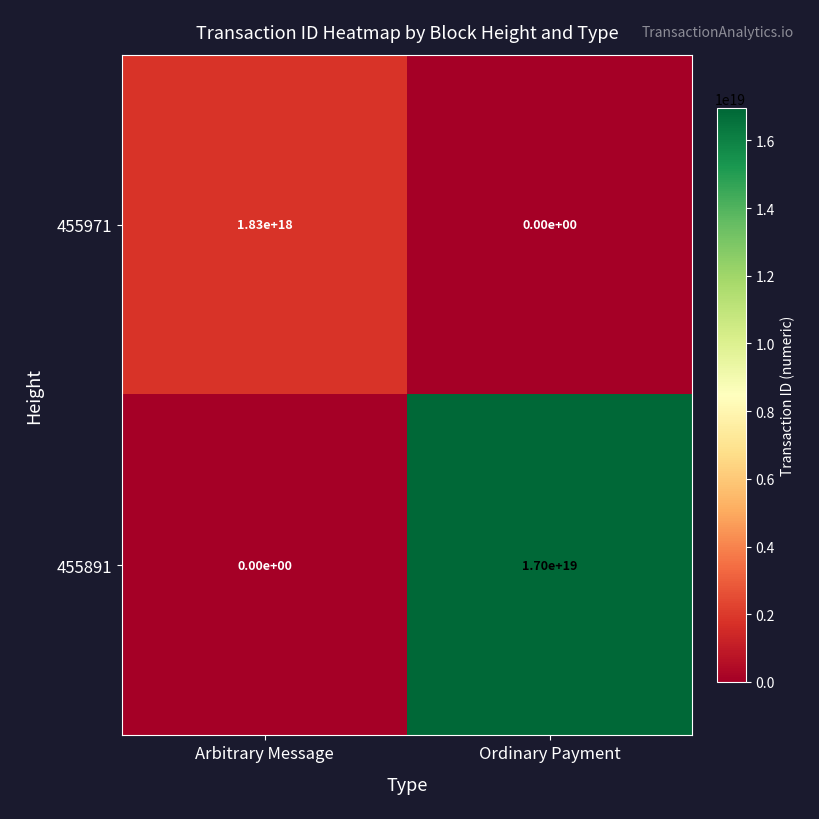

List the series in order of their overall mean, highest first.

455891, 455971